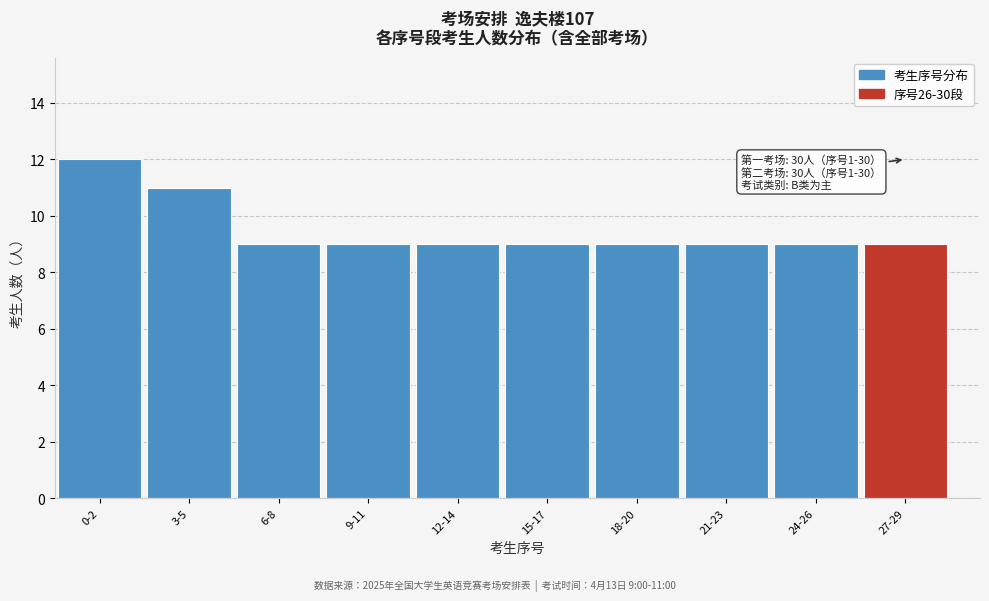

Reading left to right, list all the values displayed in this chart.

12	11	9	9	9	9	9	9	9	9